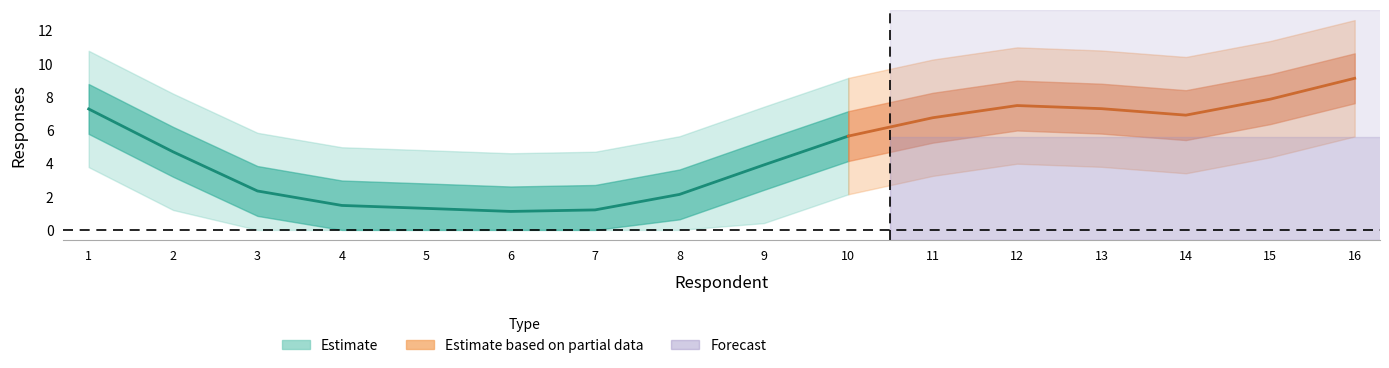

What is the sum of the values at 4 and 5?

3.0